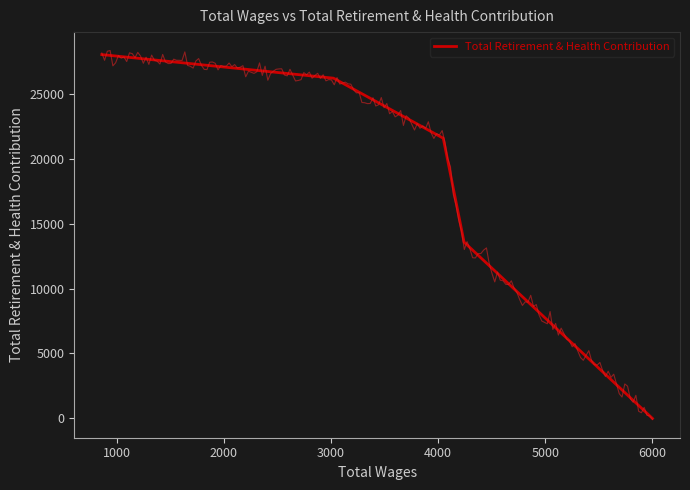

What is the average value?

17868